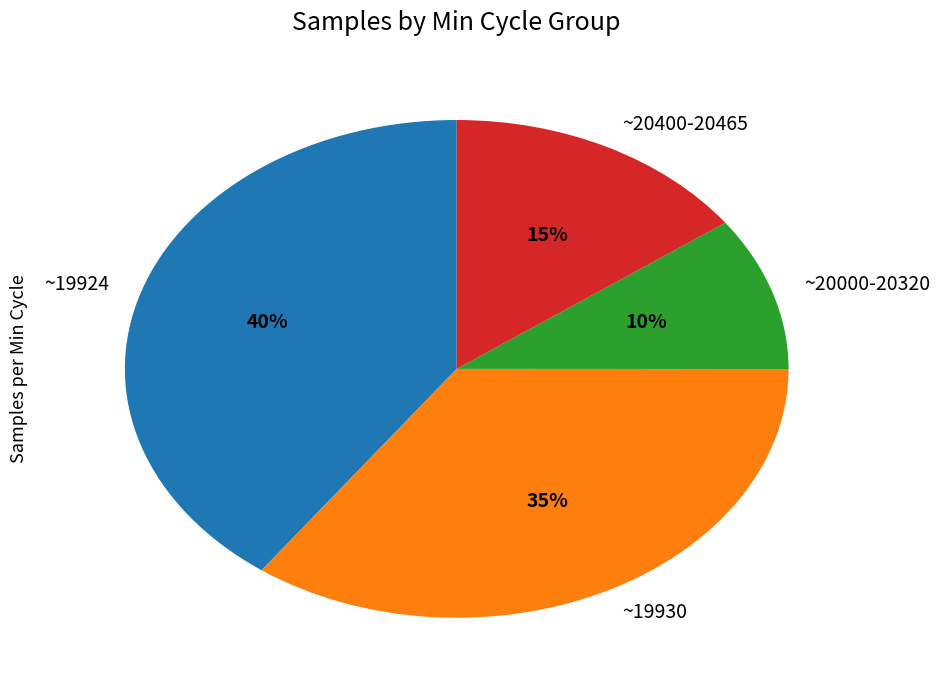

How many segments does this pie chart have?

4